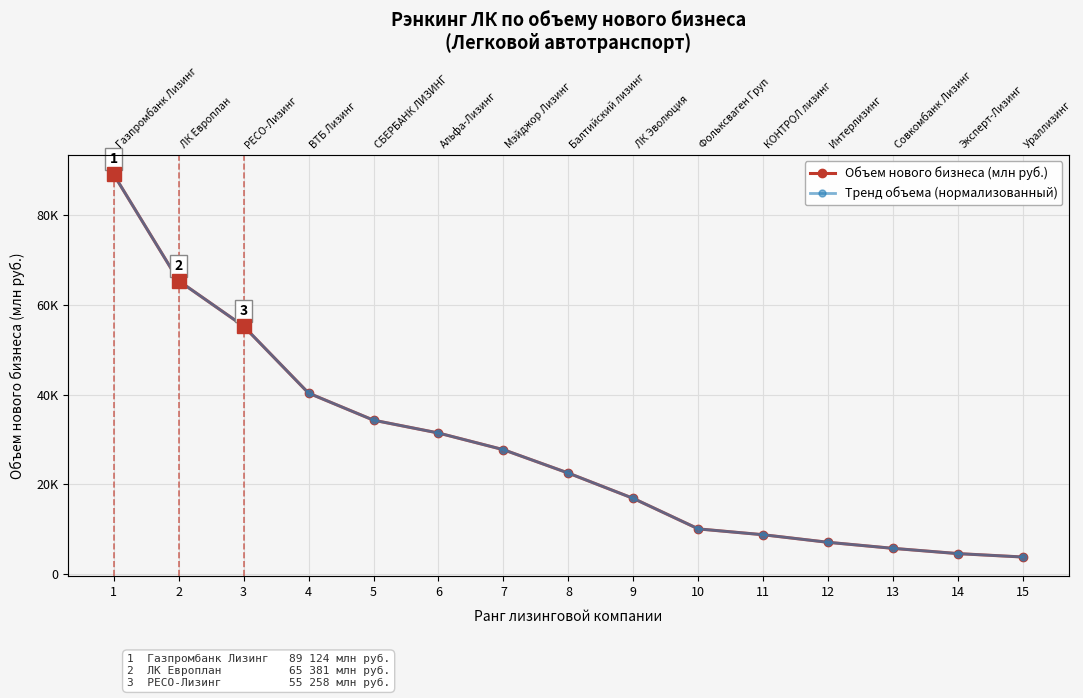

The value of Тренд объема (нормализованный) at 10 is 10020.3. True or false?

True